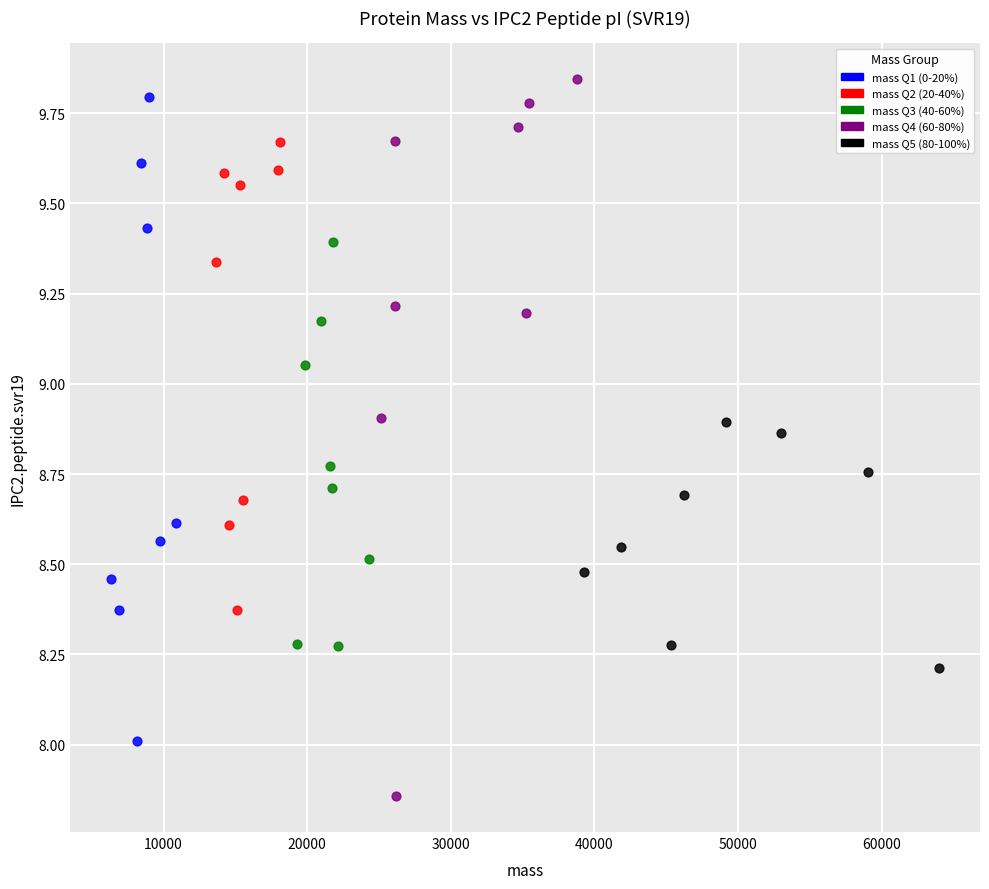

Which series has the largest Y range (max minus min)?

mass Q4 (60-80%)